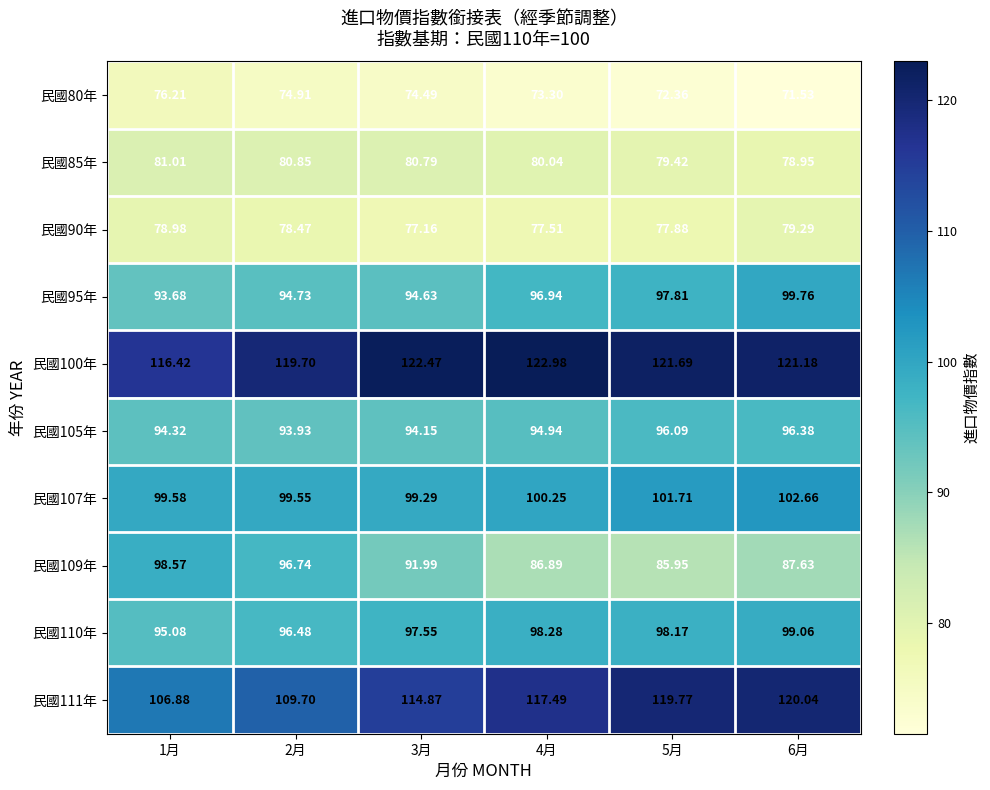

Is the value of 民國107年 at 2月 greater than the value of 民國85年 at 3月?

Yes